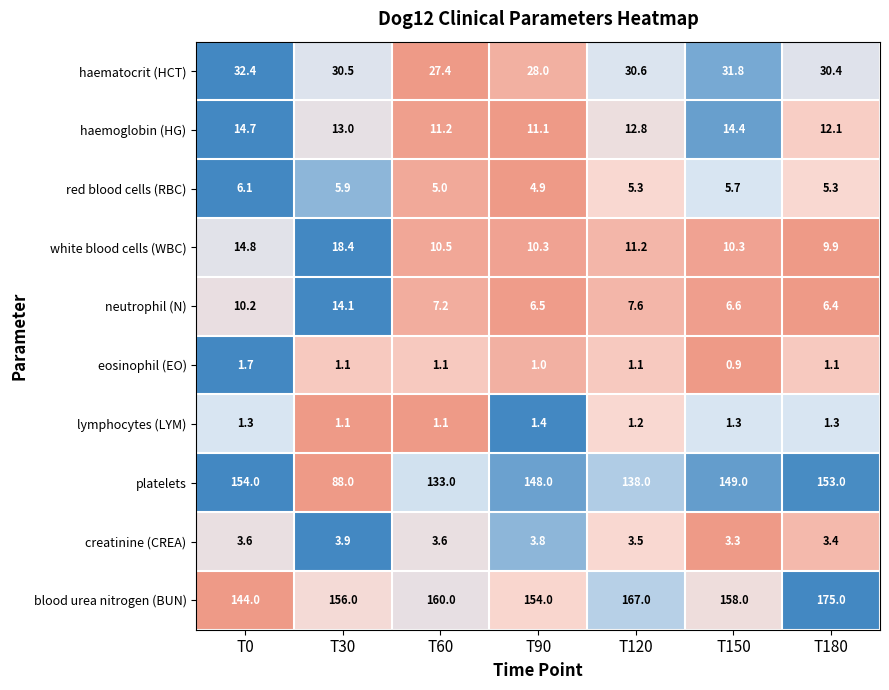

What is the difference between the highest and lowest values at T180?

173.9